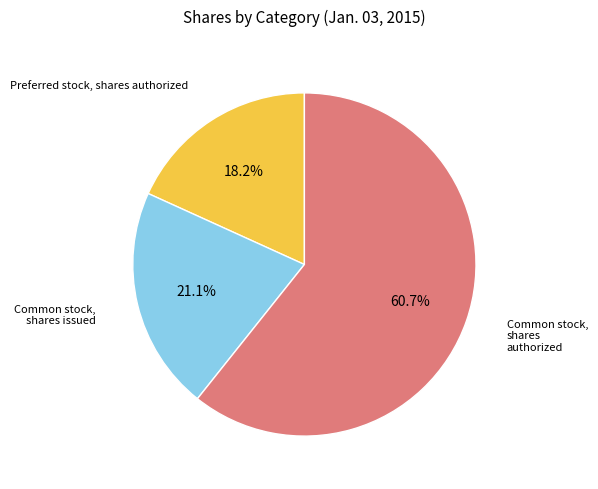

What portion of the pie excludes Common stock, shares issued?

78.9%